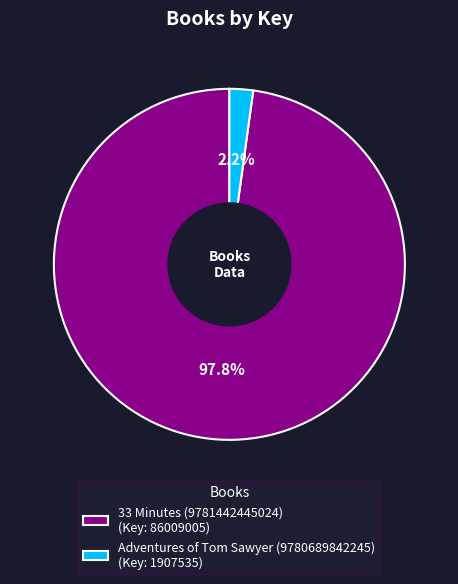

Between 33 Minutes (9781442445024) and Adventures of Tom Sawyer (9780689842245), which is larger?

33 Minutes (9781442445024)